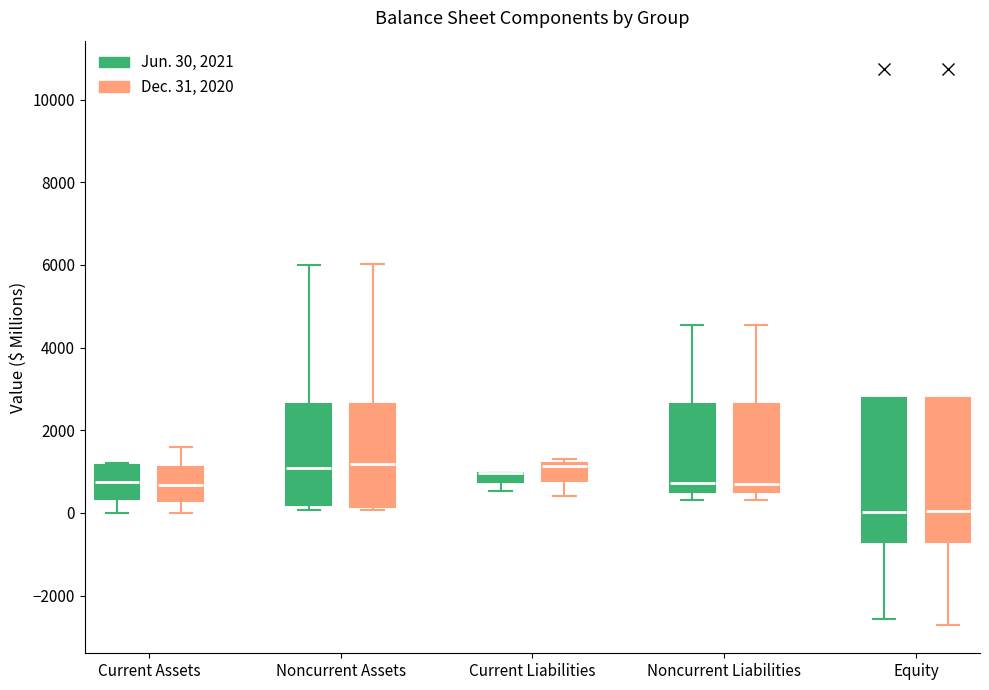

Where does the median line of the box for Current Assets (Jun. 30, 2021) sit on the y-axis? The values are not printed on the chart, so give them approximately, as read against the axis.

800